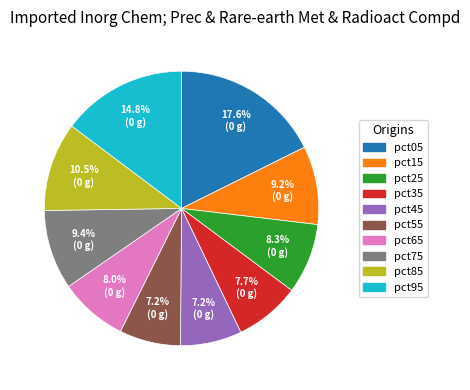

What is the largest slice in the pie chart?

pct05